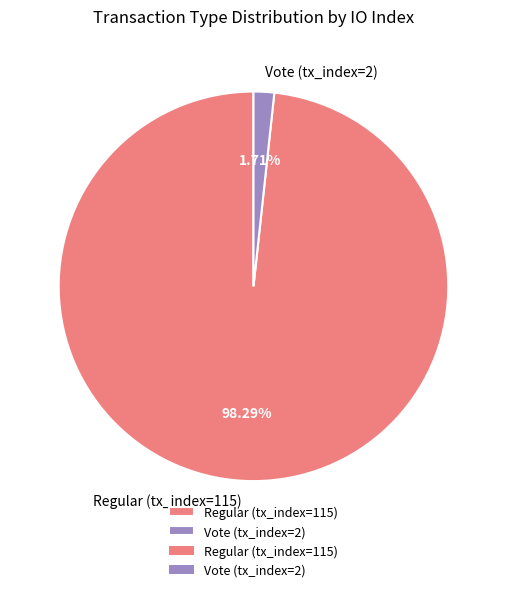

How many slices are in this pie chart?

2